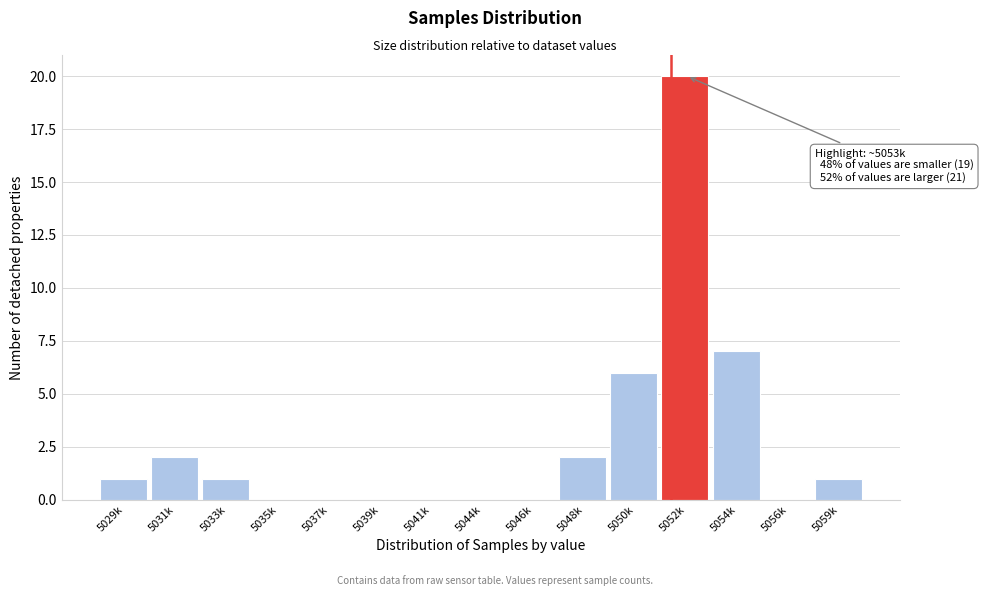

What is the maximum value shown in the chart?

20